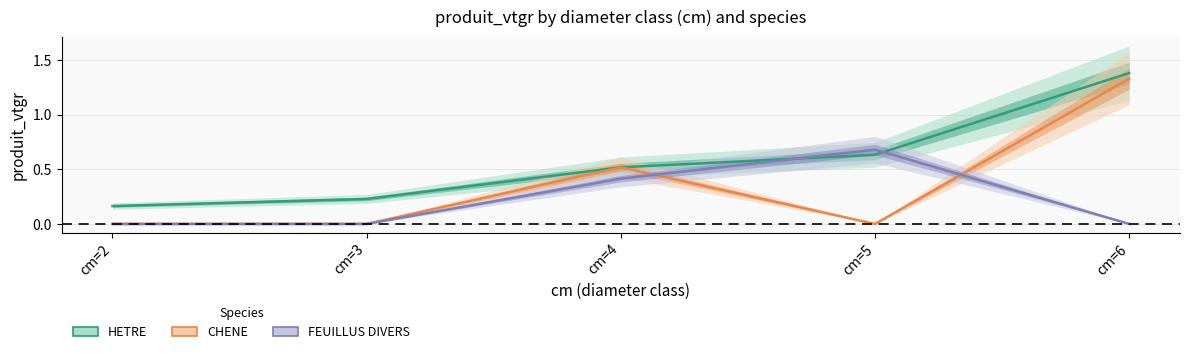

Which category has the highest value across all series?

cm=6